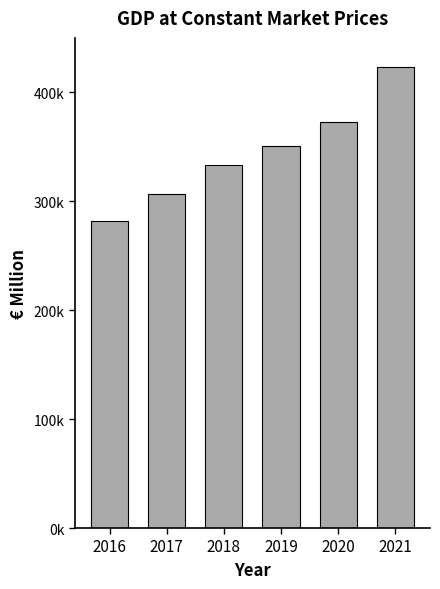

Does the chart contain any negative values?

No